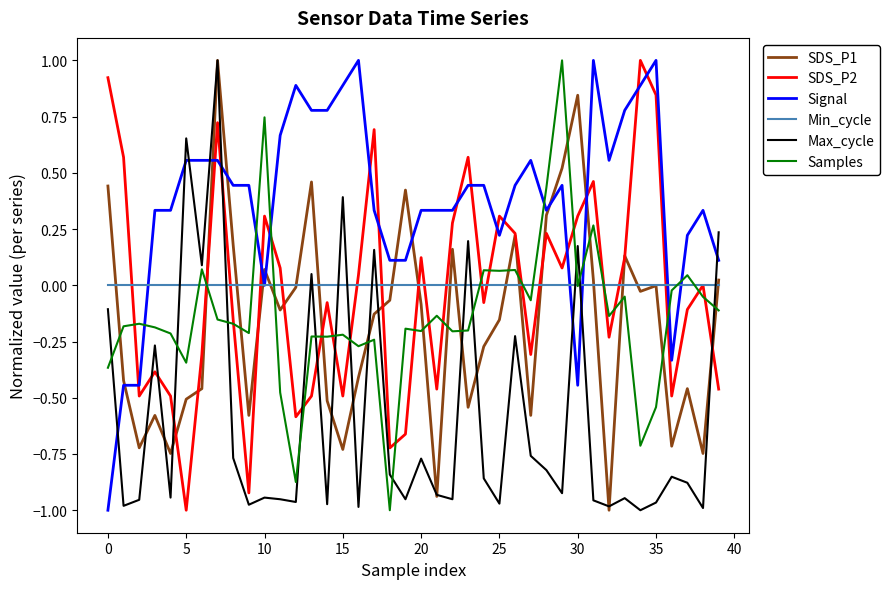

Which series has the largest total across all categories?

Signal